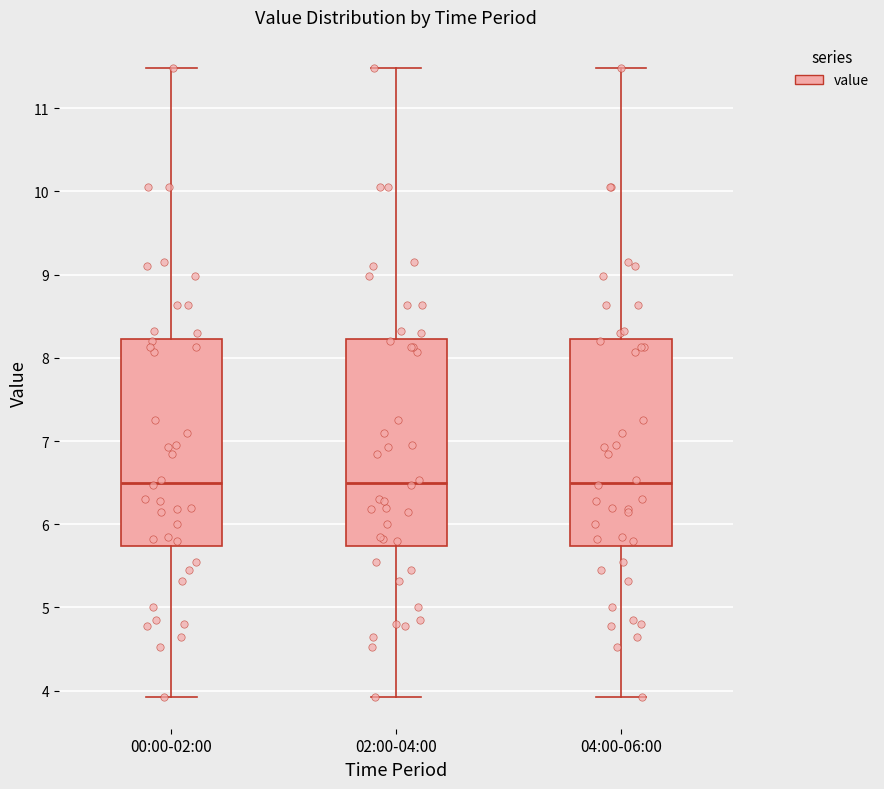

Reading left to right, transcribe this box plot: for each box, give where its median line is, the range the box spans, and where its two whiskers end, as read against the y-axis. The values are not printed on the chart, so give them approximately, as read against the axis.

00:00-02:00: median 6.5, box 5.7 to 8.2, whiskers 3.9 to 11.5
02:00-04:00: median 6.5, box 5.7 to 8.2, whiskers 3.9 to 11.5
04:00-06:00: median 6.5, box 5.7 to 8.2, whiskers 3.9 to 11.5